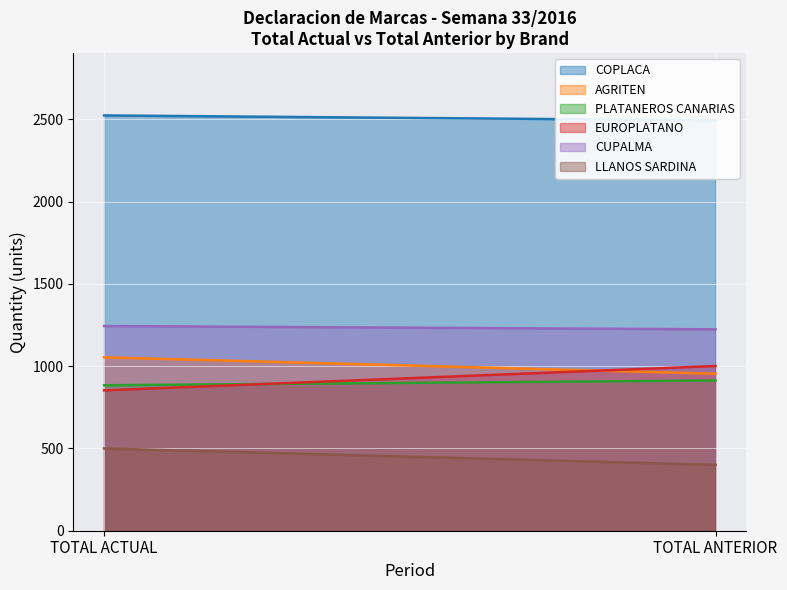

What is the difference between the maximum and minimum values in the LLANOS SARDINA series?

100